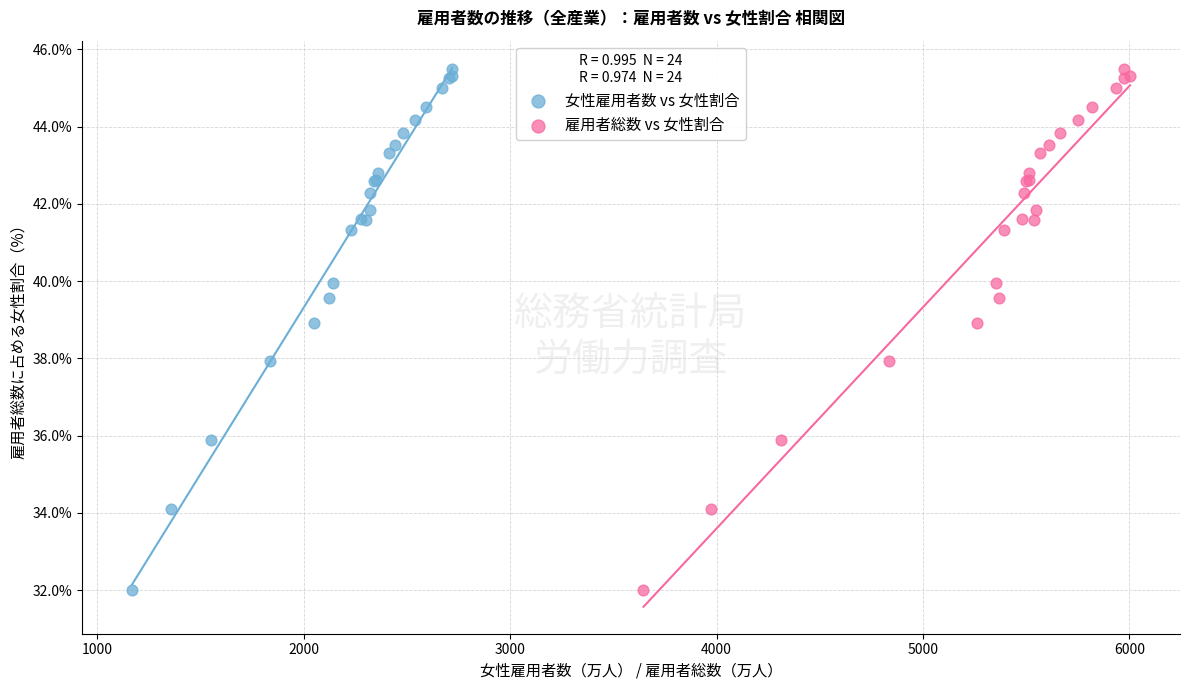

What are all the series names shown in the legend?

女性雇用者数 vs 女性割合, 雇用者総数 vs 女性割合